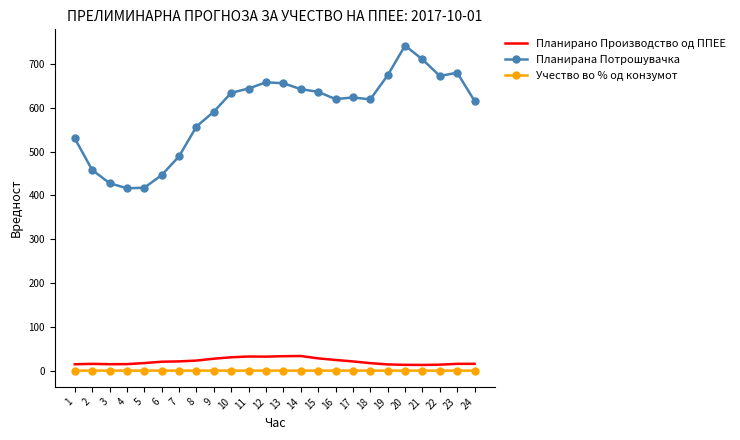

What is the maximum value shown in the chart?

741.9